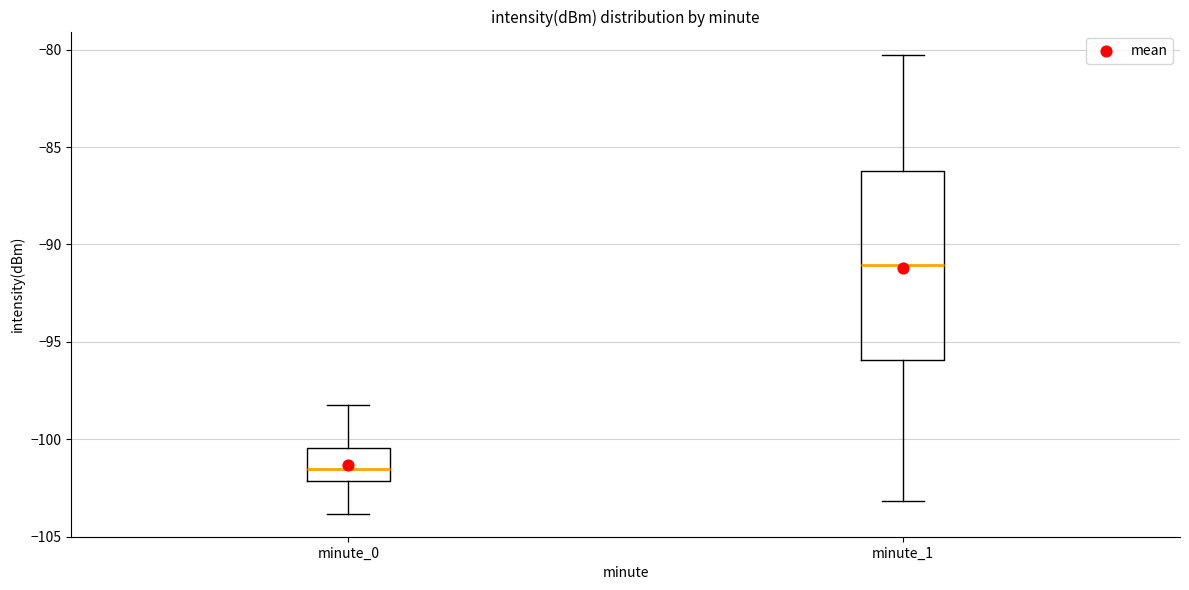

Reading left to right, read every box against the y-axis: the position of its median line, the range the box covers, and the ends of its whiskers. The values are not printed on the chart, so give them approximately, as read against the axis.

minute_0: median -101.5, box -102.0 to -100.5, whiskers -104.0 to -98.0
minute_1: median -91.0, box -96.0 to -86.0, whiskers -103.0 to -80.0